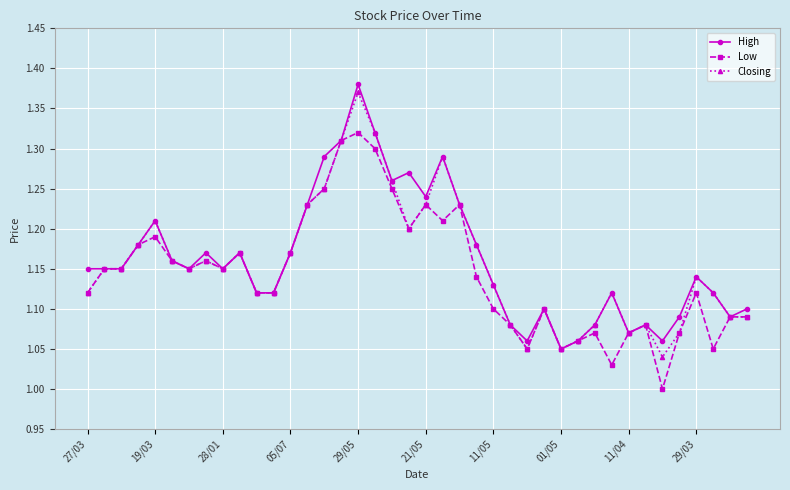

True or false: Low has more than 1 points higher than both neighbors.

True